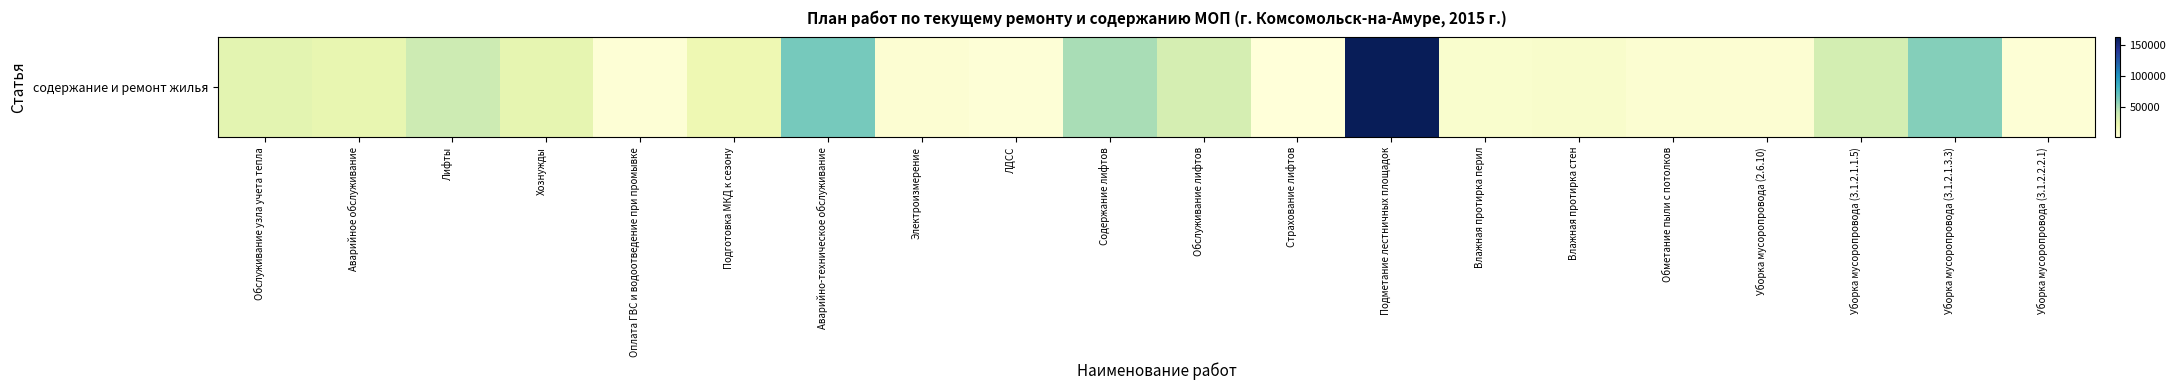

Reading left to right, list all the values displayed in this chart.

Обслуживание узла учета тепла=25921.2	Аварийное обслуживание=23438.9	Лифты=37534.6	Хознужды=23973.4	Оплата ГВС и водоотведение при промывке=3138.1	Подготовка МКД к сезону=19869.0	Аварийно-техническое обслуживание=64050.7	Электроизмерение=3843.5	ЛДСС=1933.1	Содержание лифтов=49537.5	Обслуживание лифтов=33851.2	Страхование лифтов=627.6	Подметание лестничных площадок=162111.1	Влажная протирка перил=6771.4	Влажная протирка стен=7858.3	Обметание пыли с потолков=4978.1	Уборка мусоропровода (2.6.10)=4385.8	Уборка мусоропровода (3.1.2.1.1.5)=34402.8	Уборка мусоропровода (3.1.2.1.3.3)=59677.1	Уборка мусоропровода (3.1.2.2.2.1)=3146.3